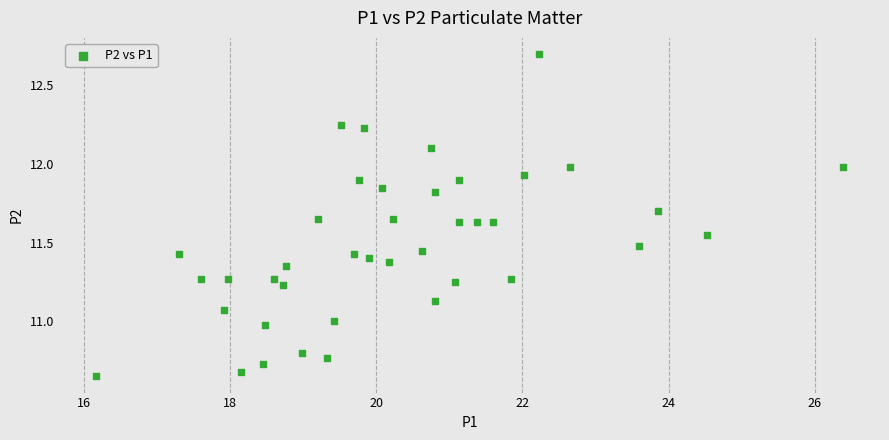

What is the range of X values (max minus min)?

10.2